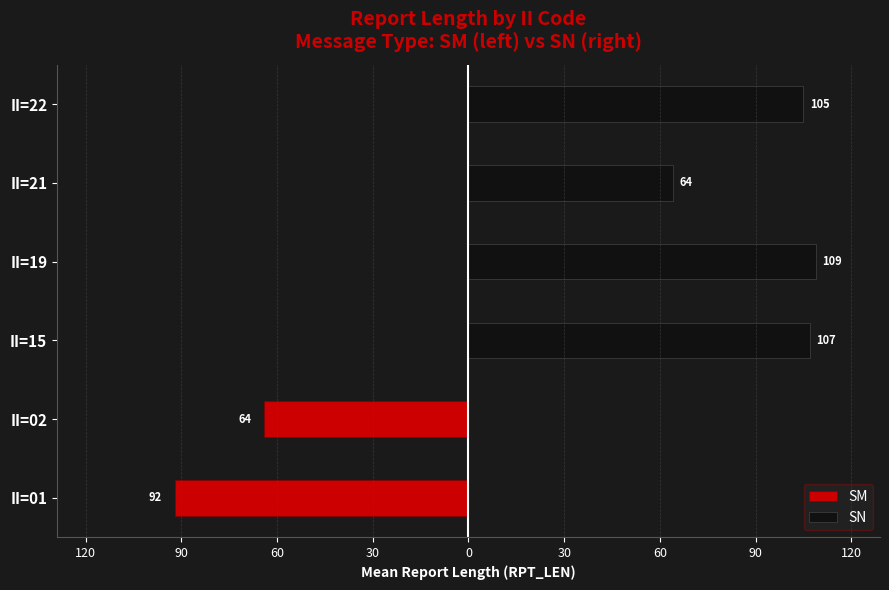

List the series in order of their peak value, lowest first.

SM, SN